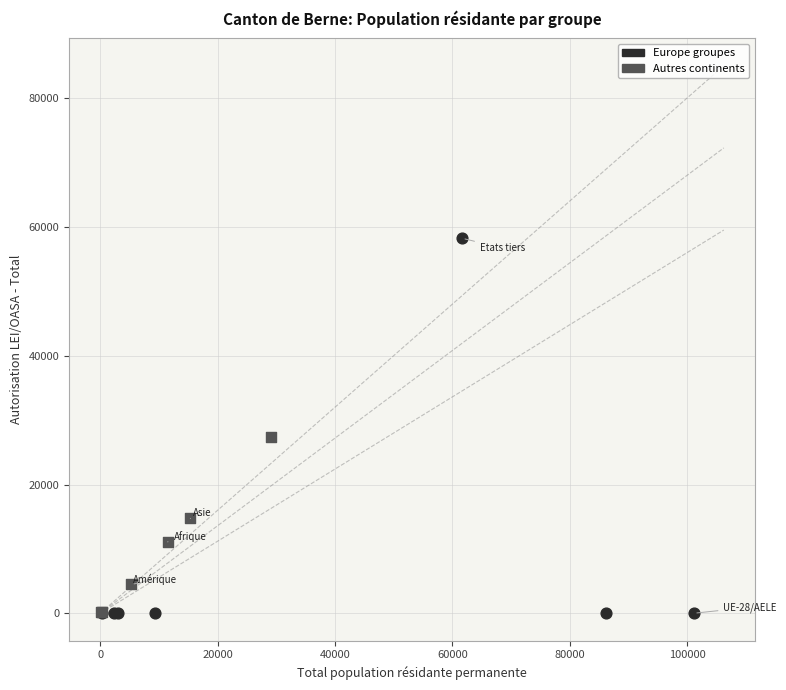

Which series has the widest spread of Y values?

Europe groupes